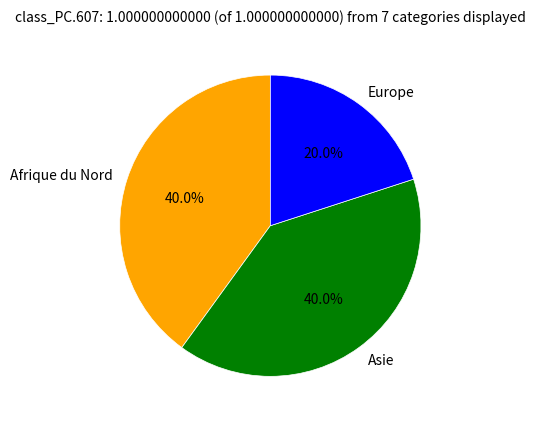

Which category has the smallest portion of the pie?

Europe